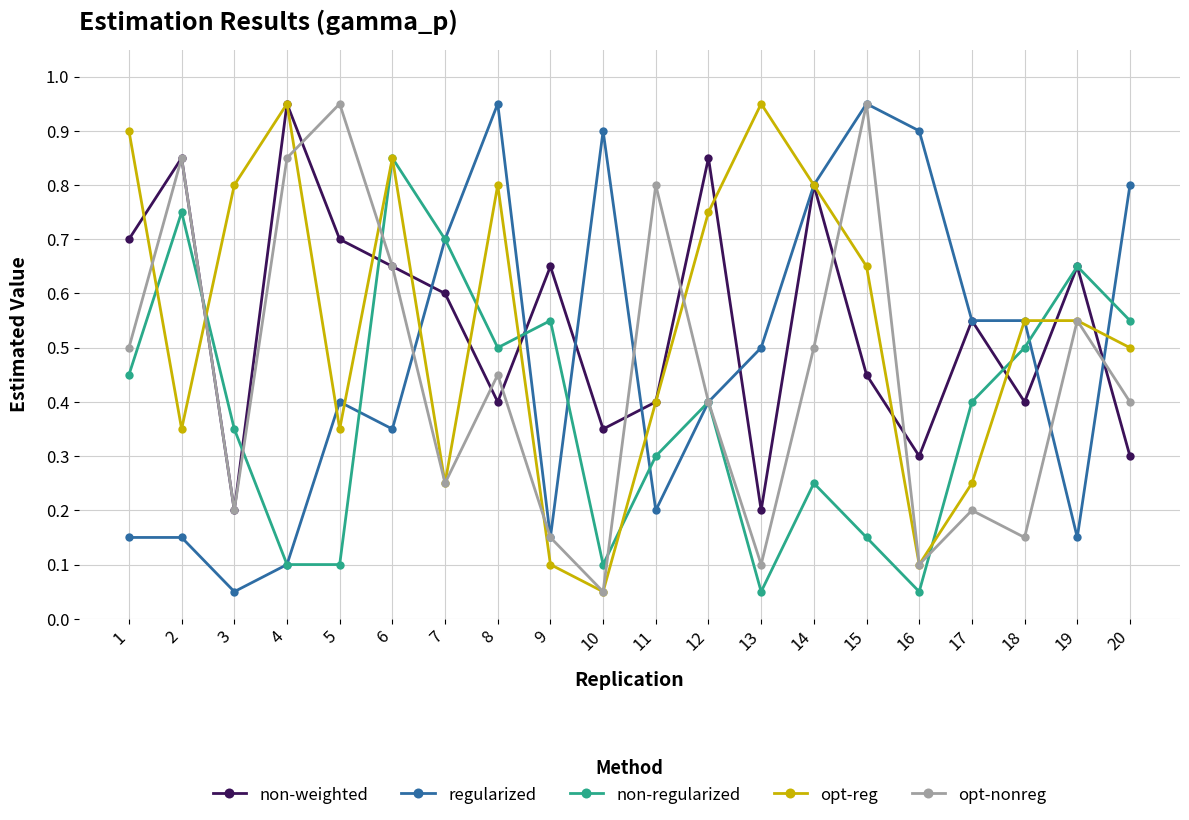

What value does the opt-nonreg series have at 12?

0.4